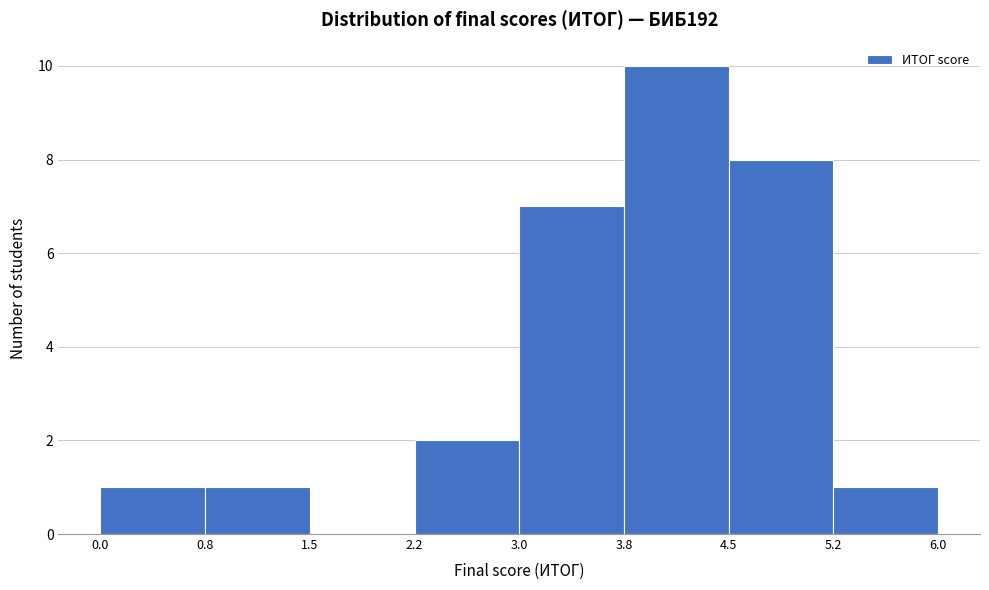

What is the height of the bar covering 0.8 to 1.5 on the x-axis? The values are not printed on the chart, so give them approximately, as read against the axis.

1